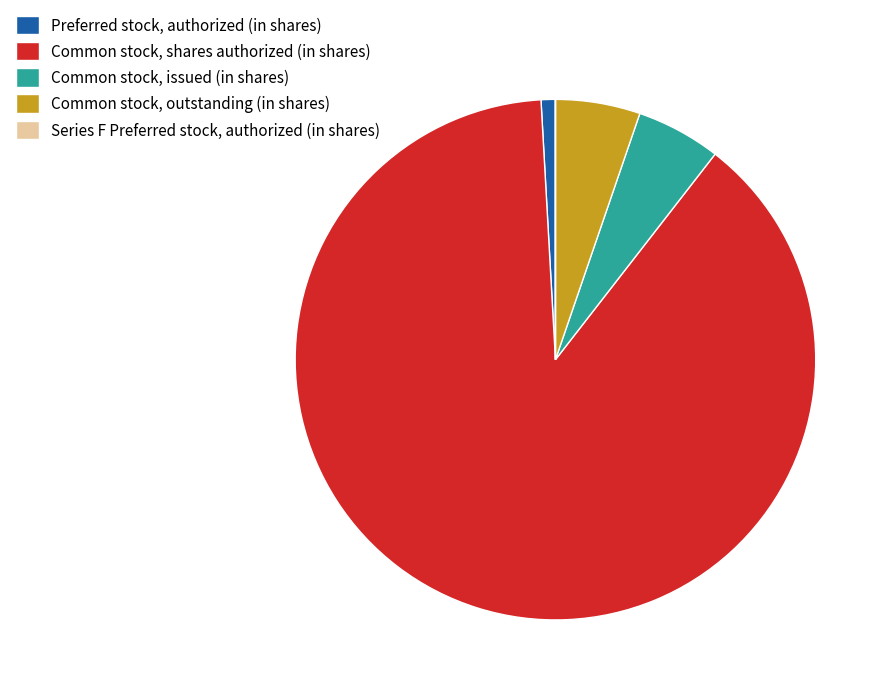

Approximately how many times larger is the value at Preferred stock, authorized (in shares) compared to Common stock, outstanding (in shares)?

0.2